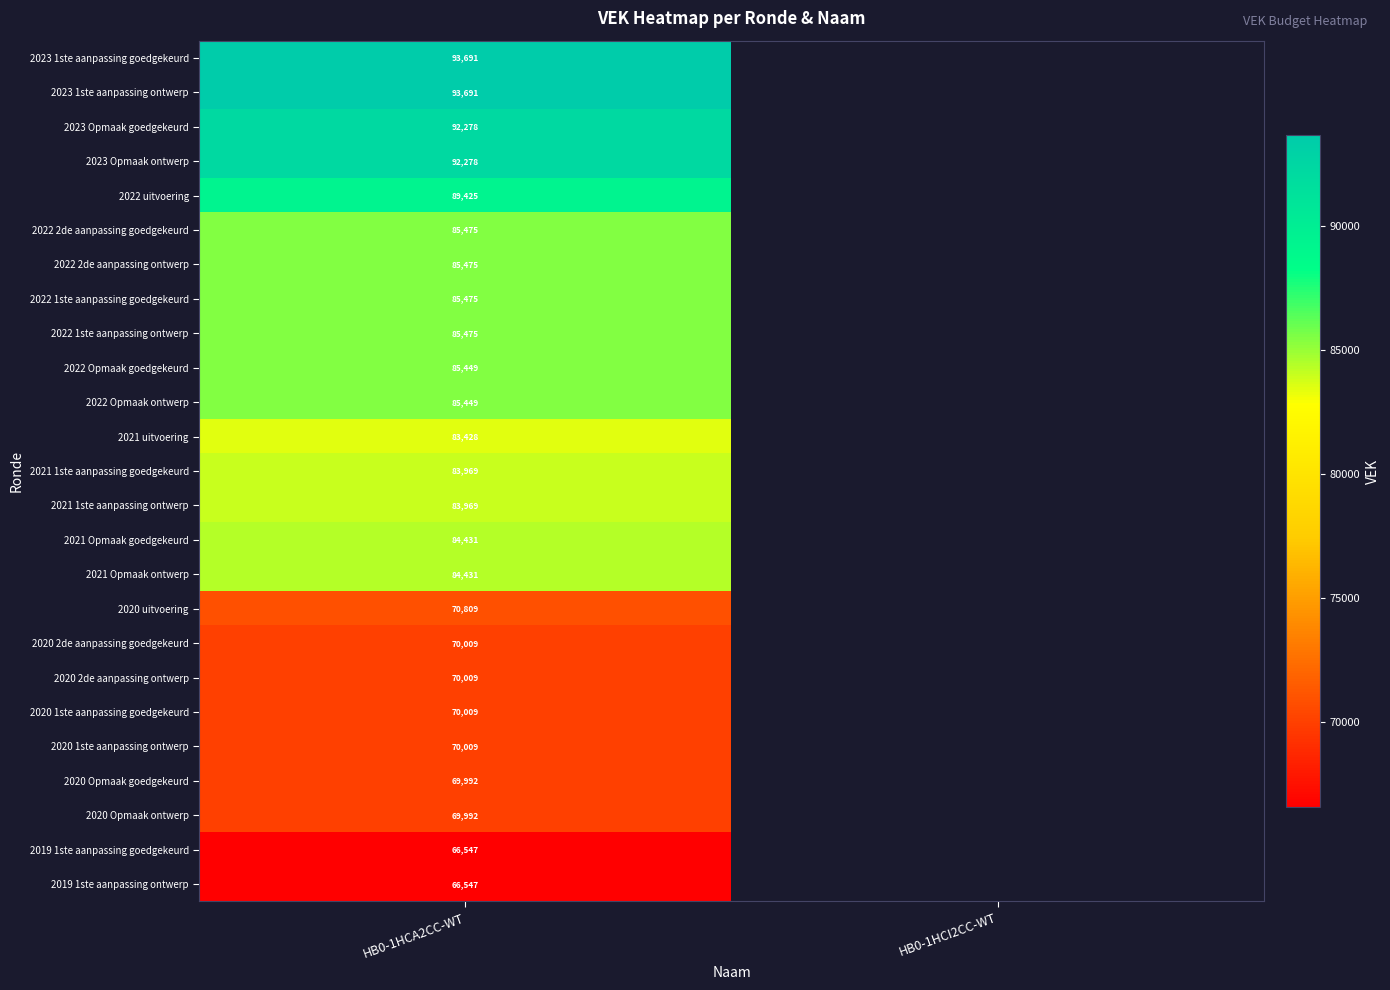

Is it true that 2022 2de aanpassing ontwerp equals 85475 at HB0-1HCA2CC-WT?

True